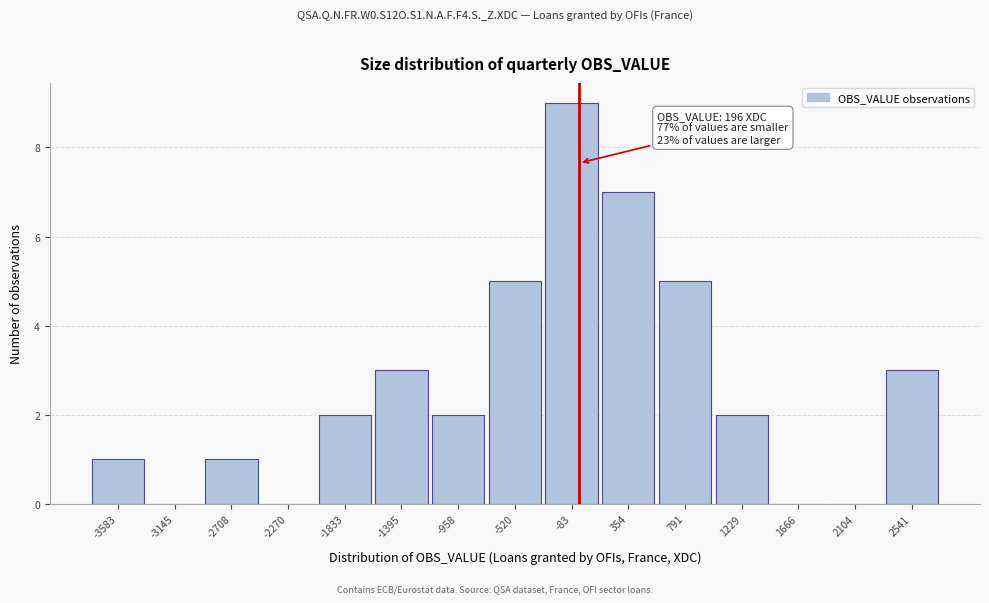

Reading left to right, list all the values displayed in this chart.

-3583=1	-3145=0	-2708=1	-2270=0	-1833=2	-1395=3	-958=2	-520=5	-83=9	354=7	791=5	1229=2	1666=0	2104=0	2541=3